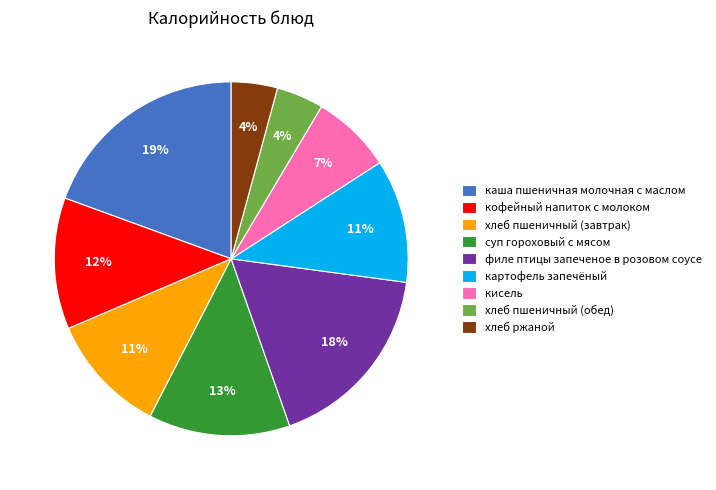

To the nearest percent, what is the combined percentage of суп гороховый с мясом and кисель?

20%